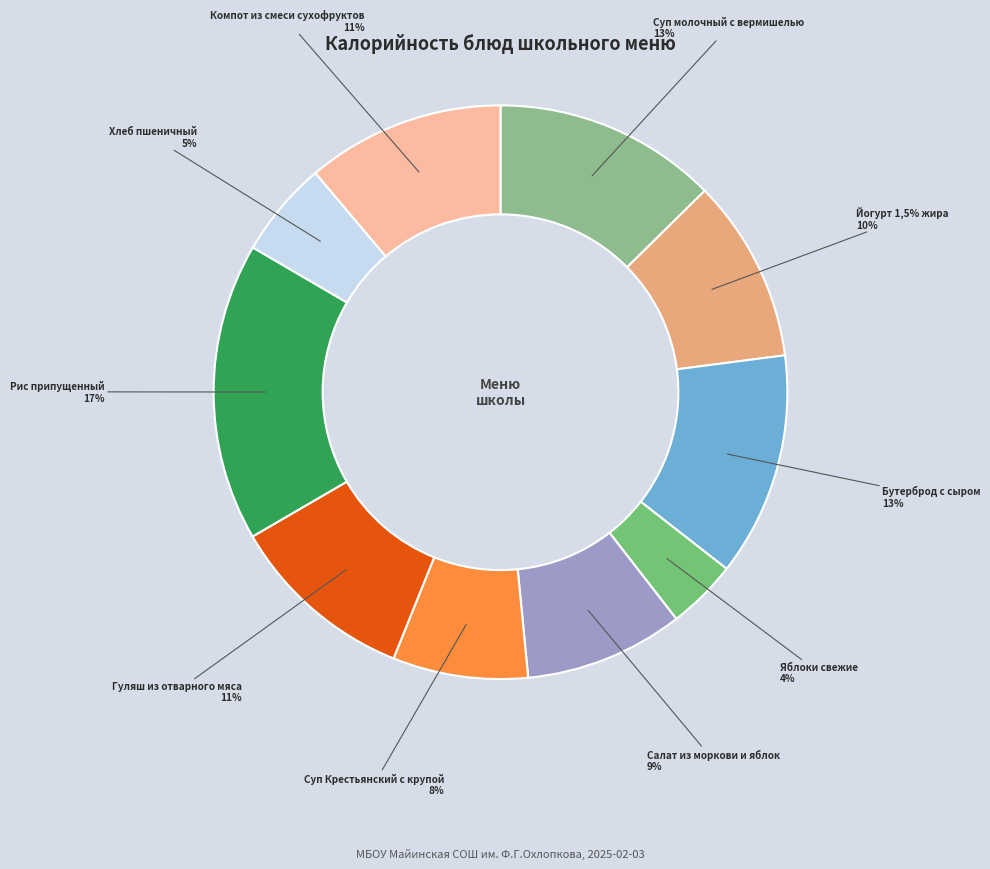

Is it true that Хлеб пшеничный is 5% of the pie?

True